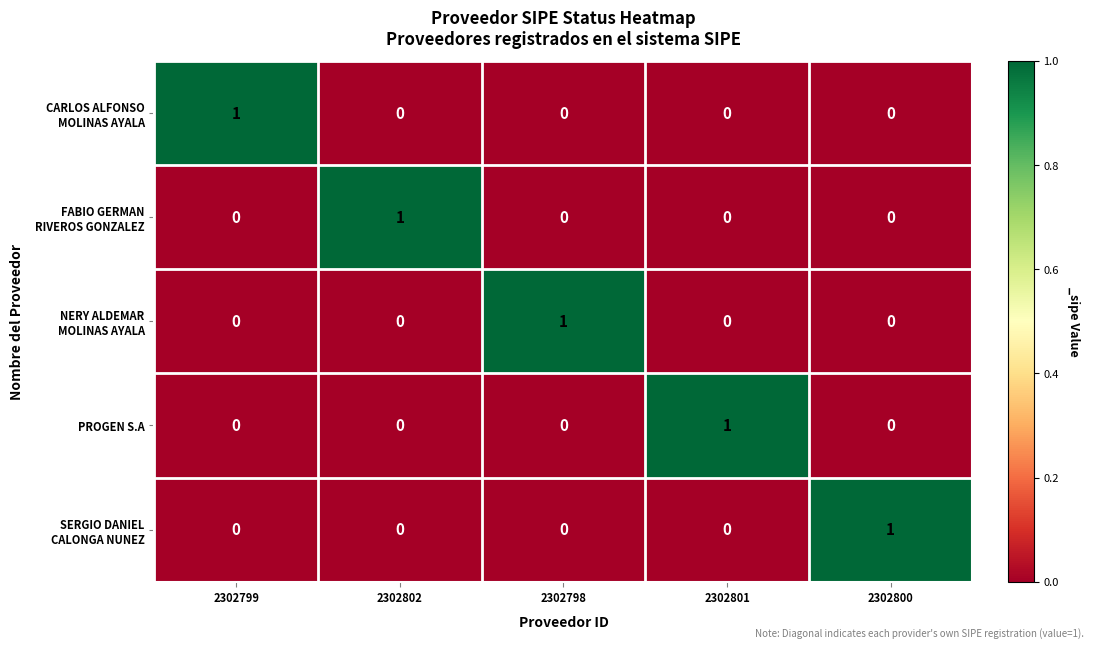

At how many categories does at least one series exceed 0?

5